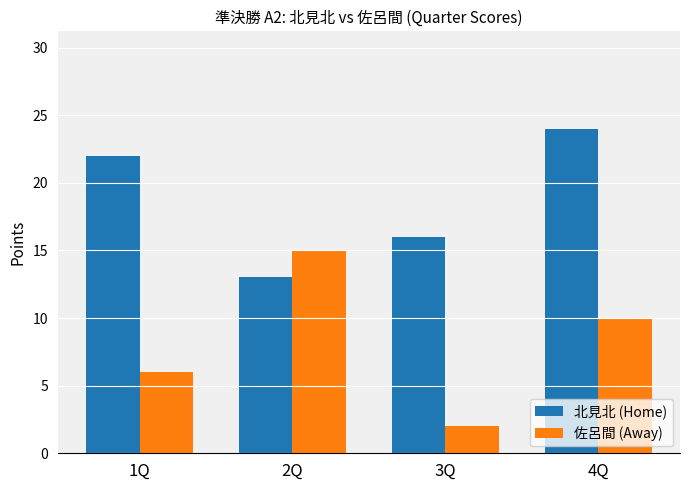

How many data points in 佐呂間 (Away) are less than 10?

2